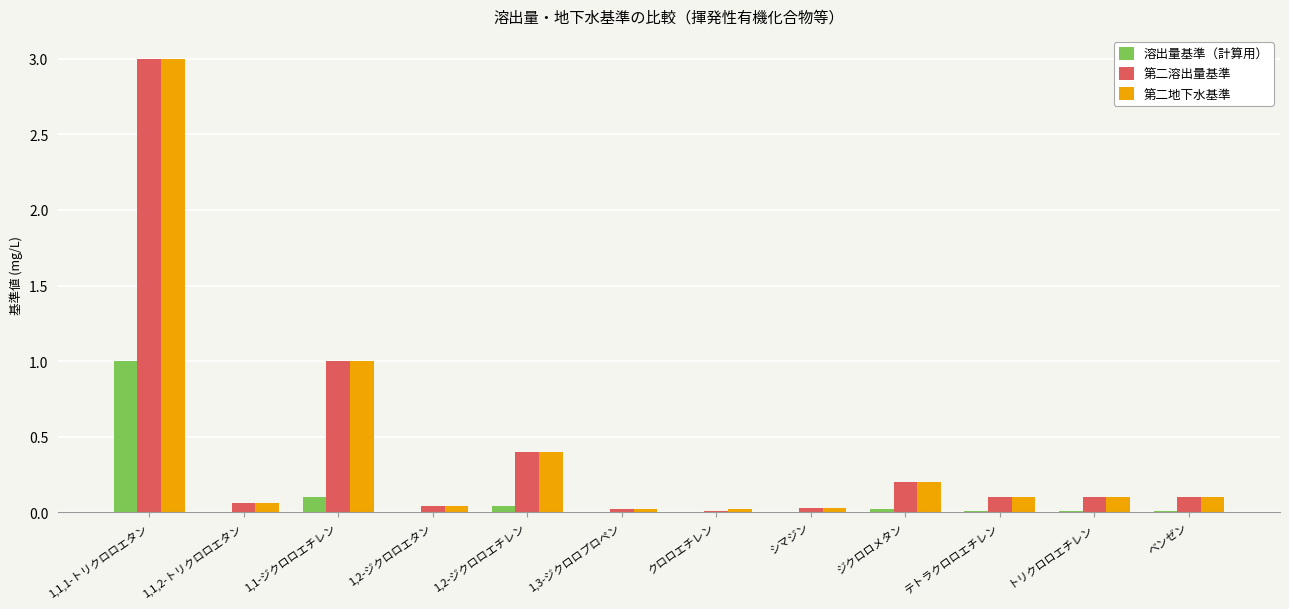

True or false: 第二地下水基準 has a value of 0.2 at ジクロロメタン.

True